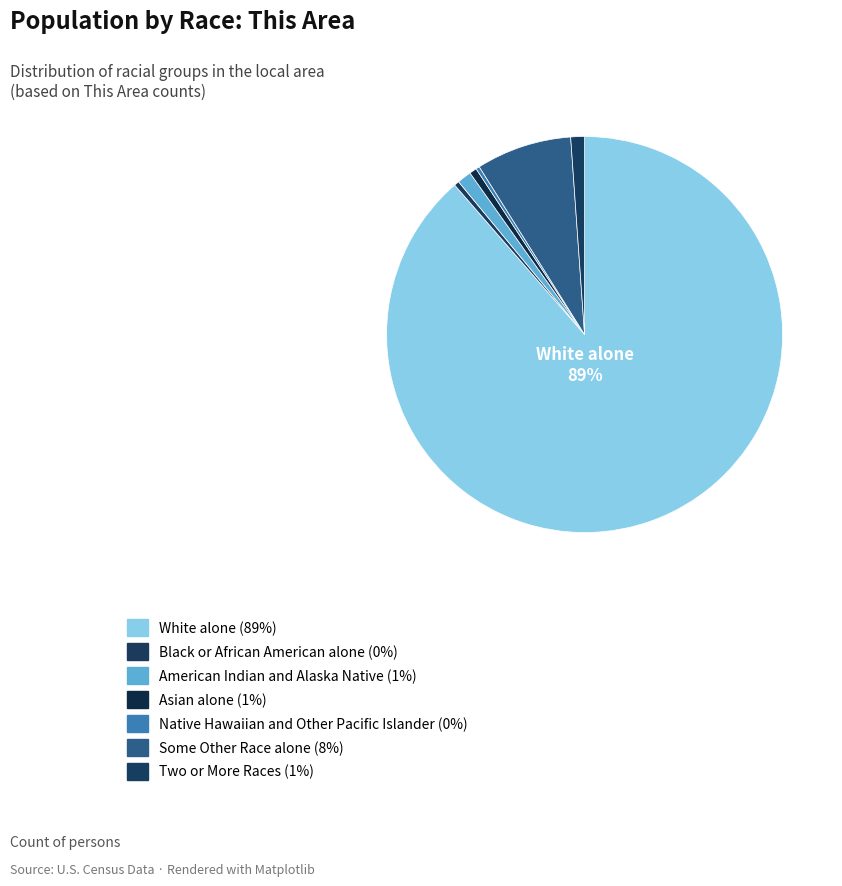

True or false: American Indian and Alaska Native accounts for 11% of the total.

False